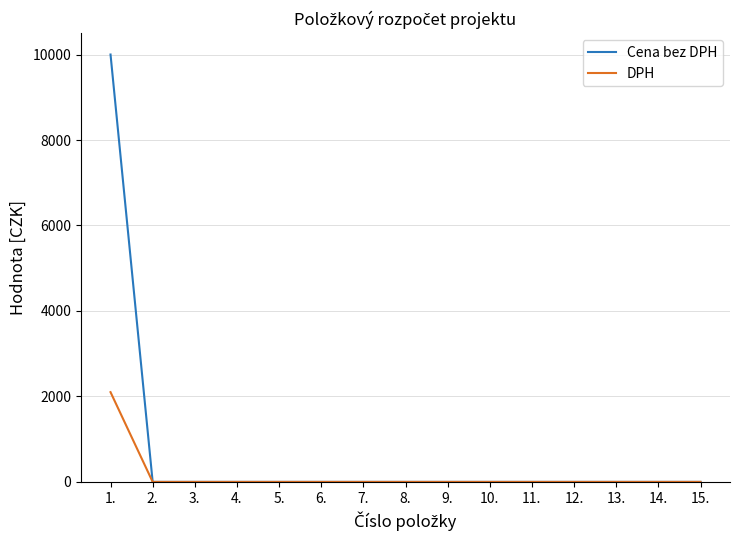

Rank the series by their maximum value, from lowest to highest.

DPH, Cena bez DPH